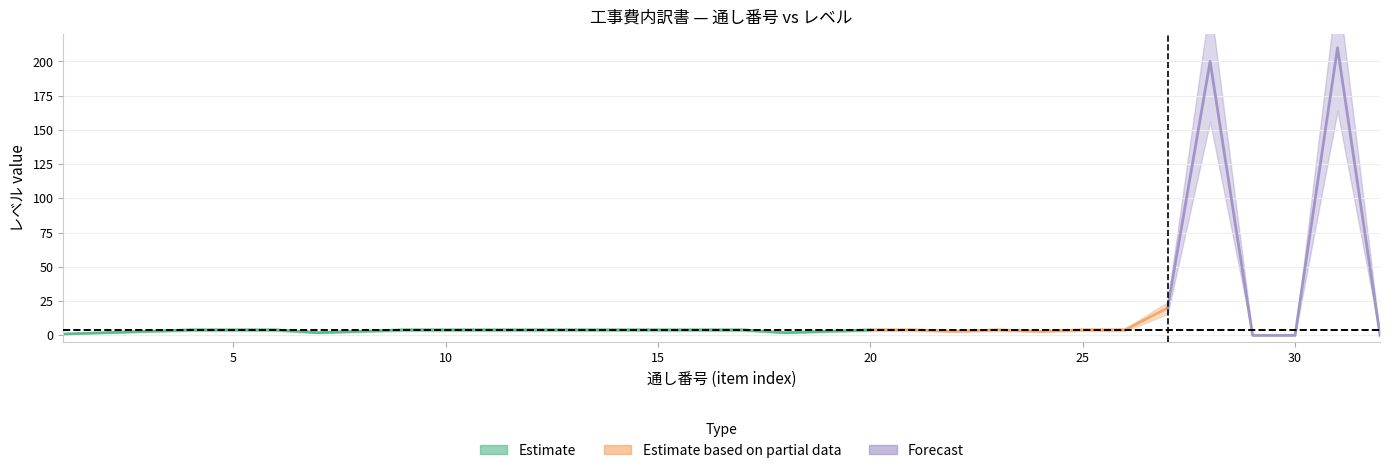

How many data points in 通し番号 are above 17?

15